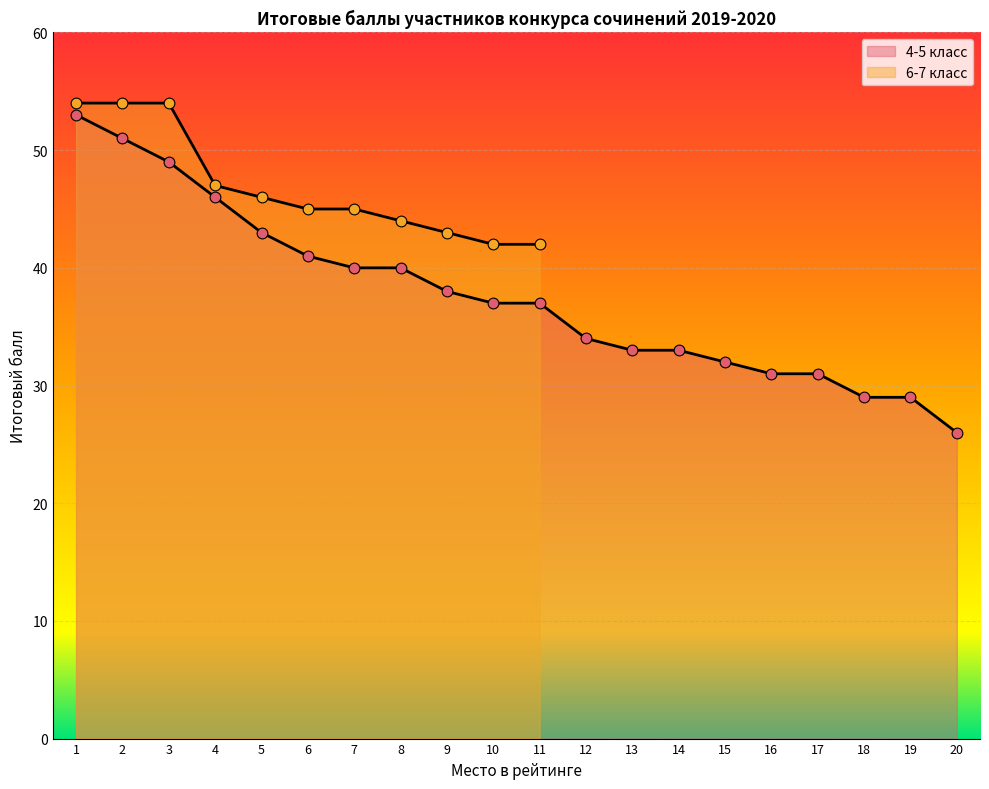

What is the change in value from 5 to 16?

-12